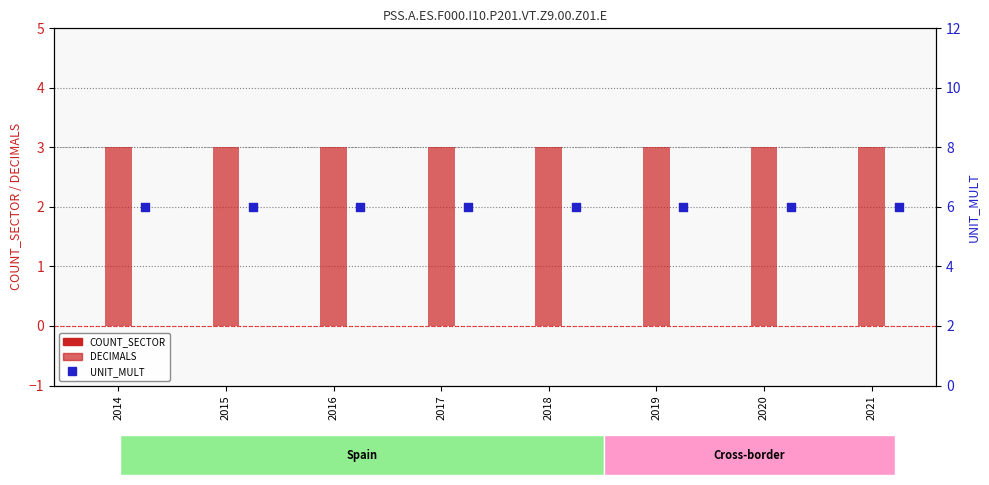

At how many categories does at least one series exceed 1?

8